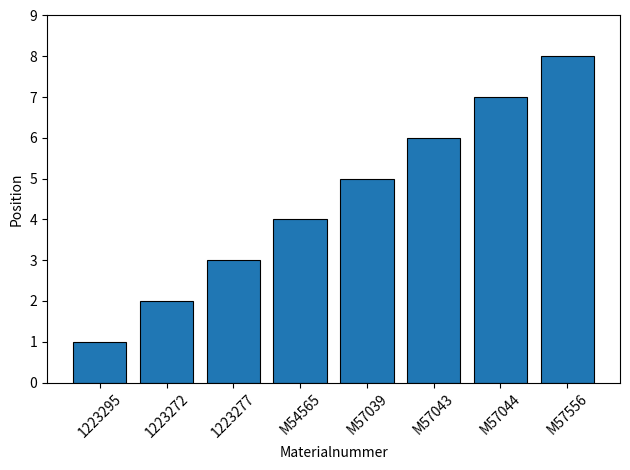

Rank the categories by value from highest to lowest.

M57556, M57044, M57043, M57039, M54565, 1223277, 1223272, 1223295